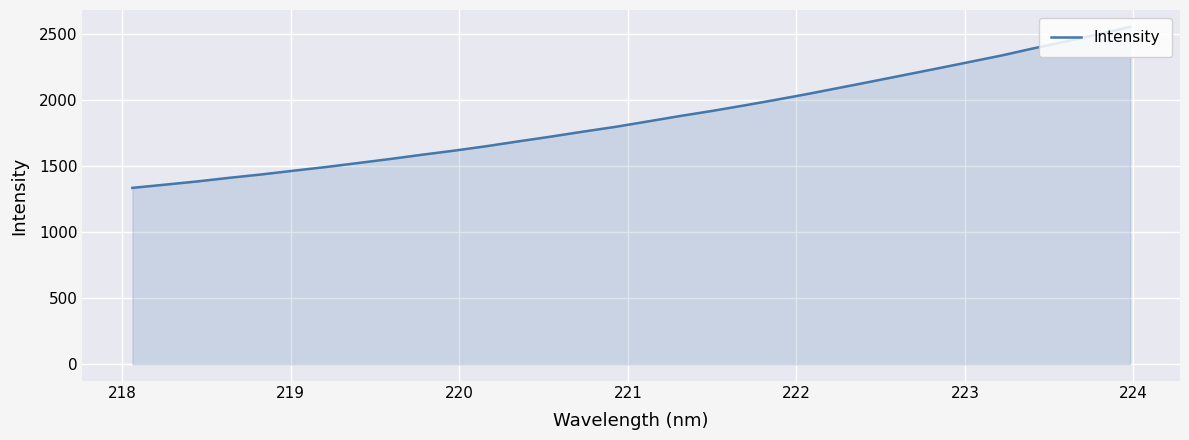

Does the chart display data point markers on the line(s)?

No